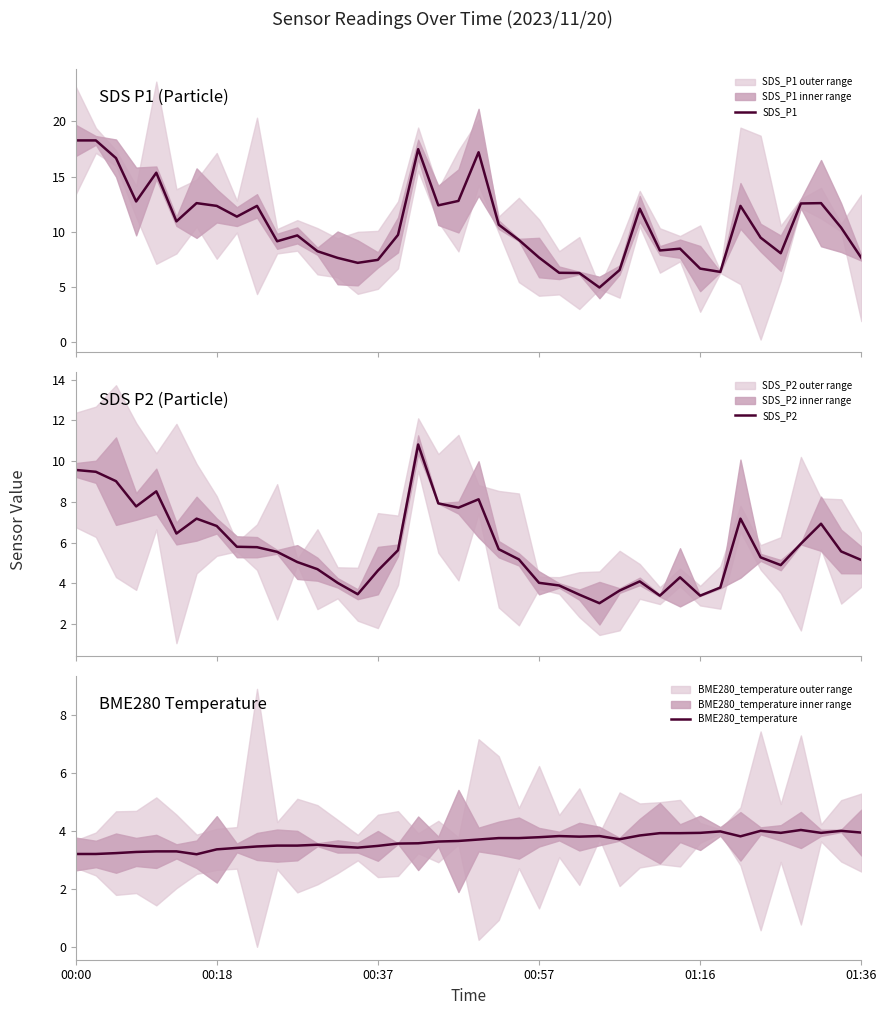

What is the lowest value of the SDS_P1 series?

5.0